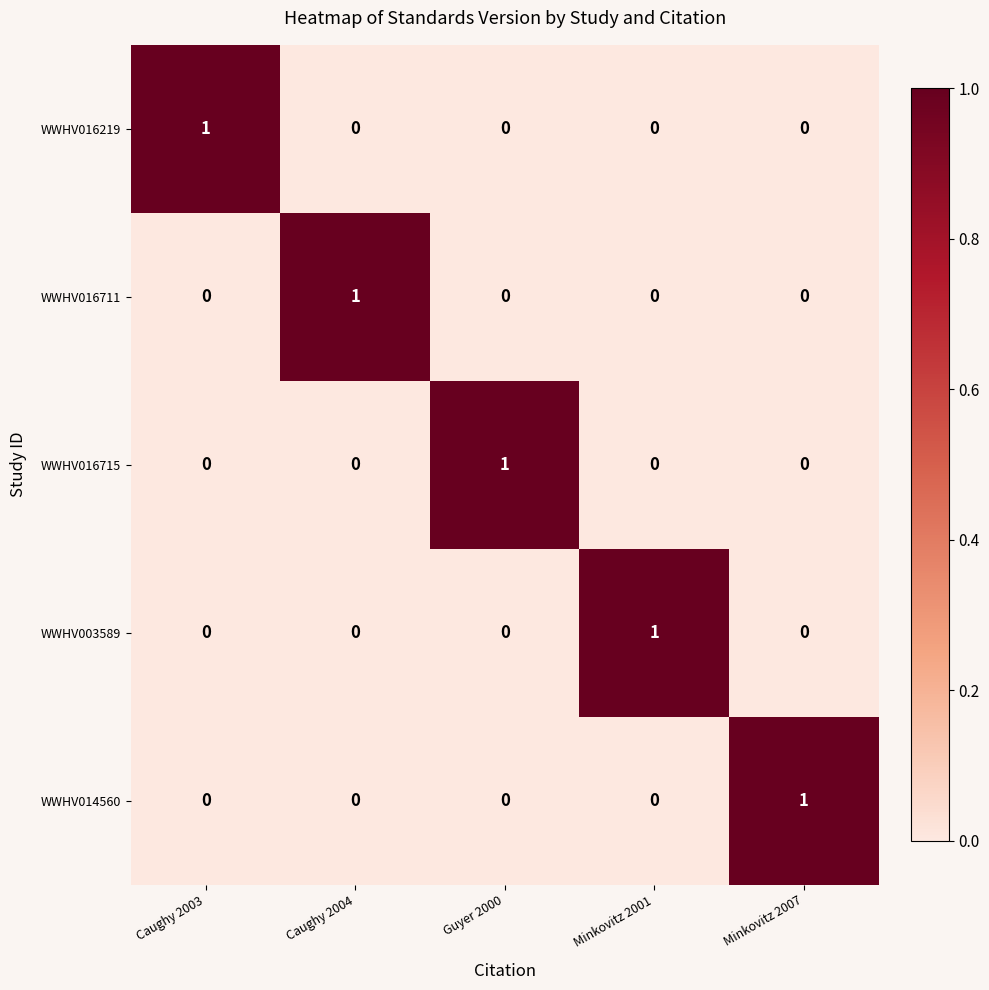

At how many categories does at least one series exceed 0?

5